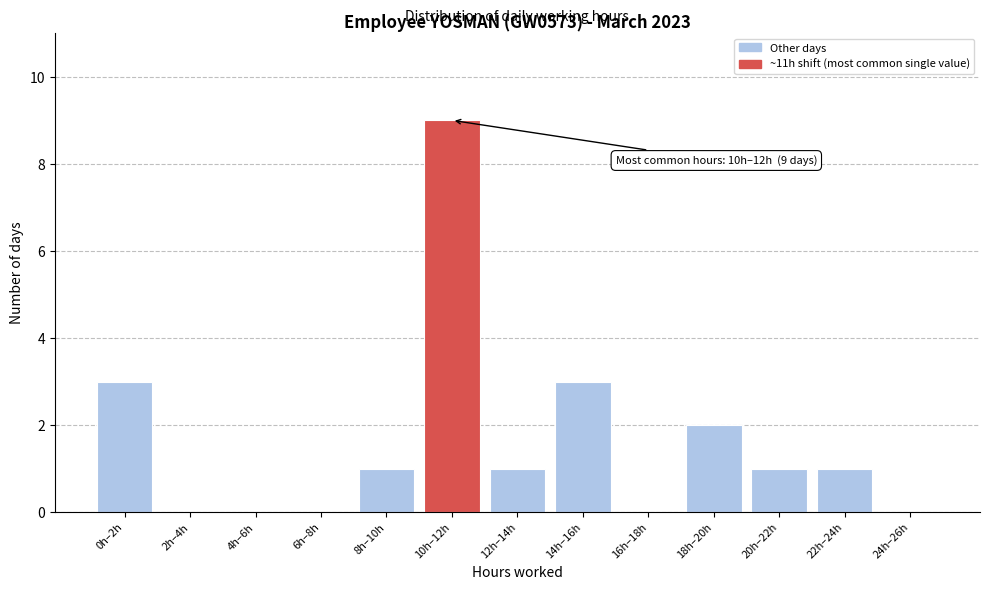

Reading left to right, transcribe all the data shown in this chart.

0h–2h=3	2h–4h=0	4h–6h=0	6h–8h=0	8h–10h=1	10h–12h=9	12h–14h=1	14h–16h=3	16h–18h=0	18h–20h=2	20h–22h=1	22h–24h=1	24h–26h=0